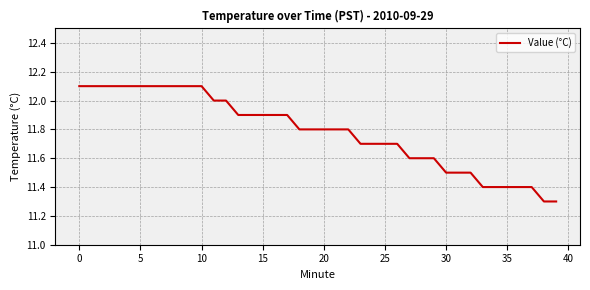

Reading left to right, list all the values displayed in this chart.

12.1	12.1	12.1	12.1	12.1	12.1	12.1	12.1	12.1	12.1	12.1	12.0	12.0	11.9	11.9	11.9	11.9	11.9	11.8	11.8	11.8	11.8	11.8	11.7	11.7	11.7	11.7	11.6	11.6	11.6	11.5	11.5	11.5	11.4	11.4	11.4	11.4	11.4	11.3	11.3